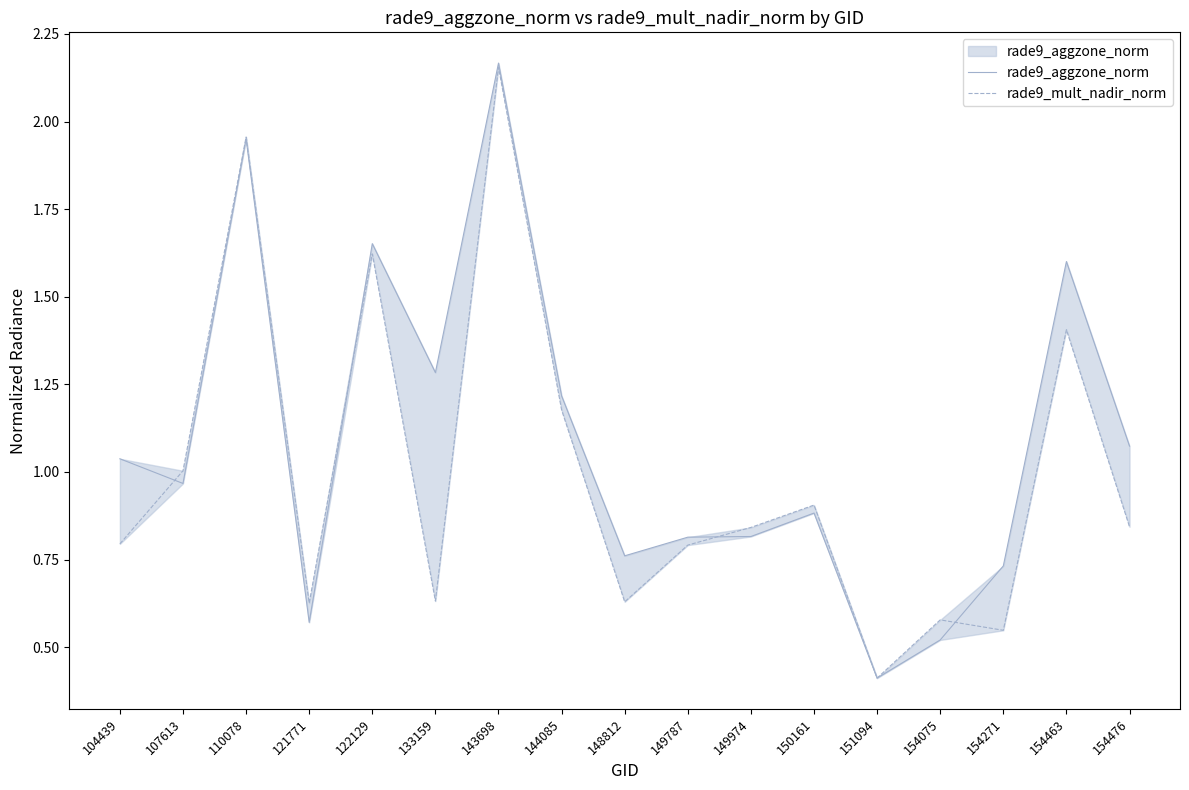

At which category does rade9_aggzone_norm reach its first local valley?

107613